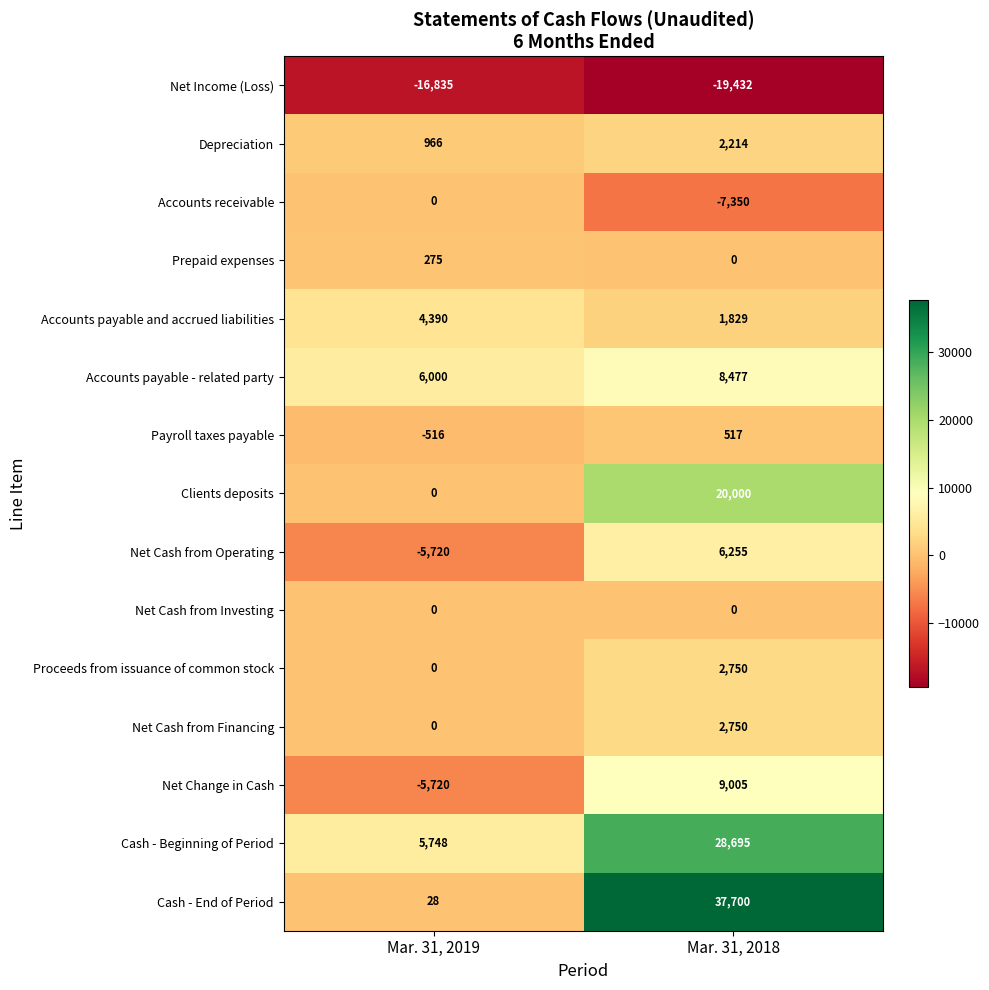

What is the average value of the Prepaid expenses series?

138